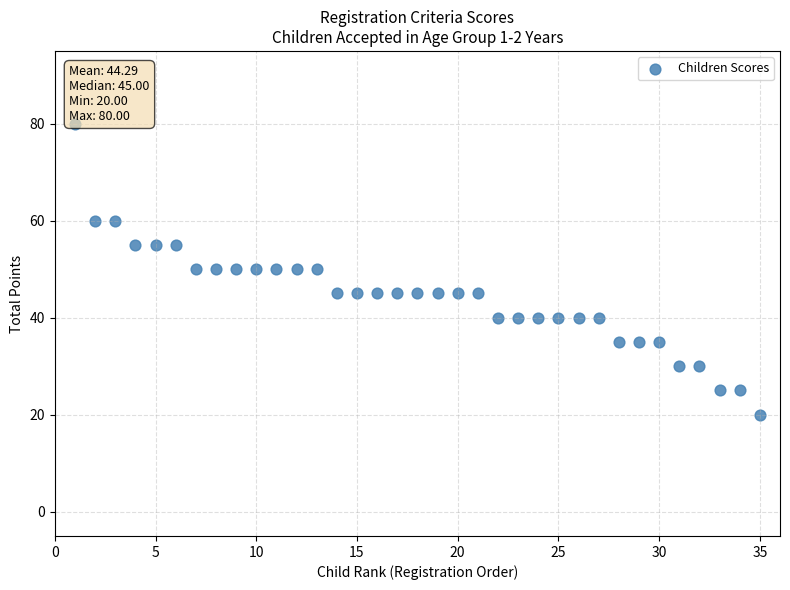

What is the range of Y values (max minus min)?

60